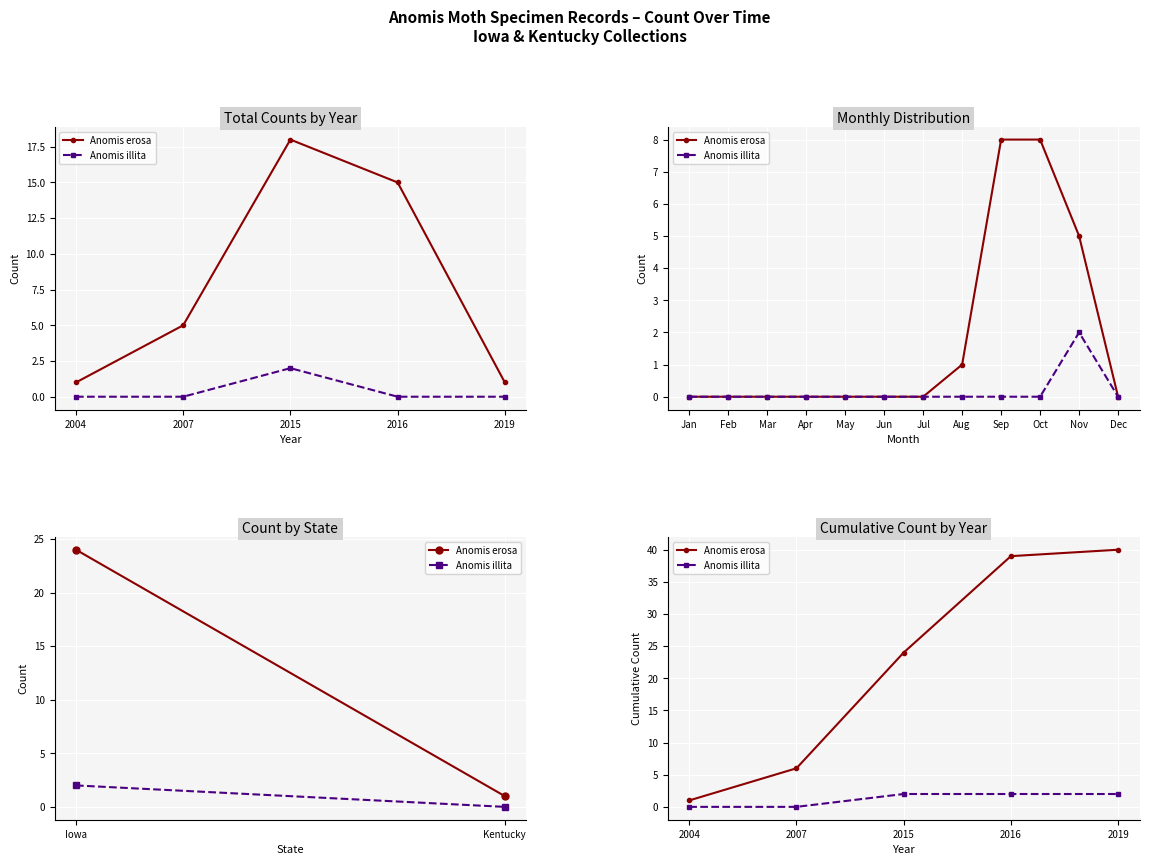

How many lines are shown in the chart?

2